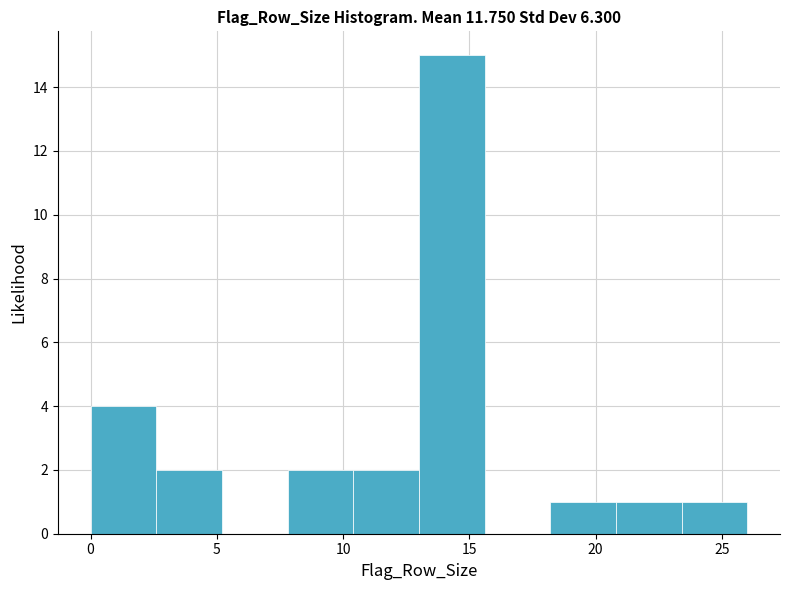

Which range on the x-axis has the tallest bar?

13.0 to 15.6